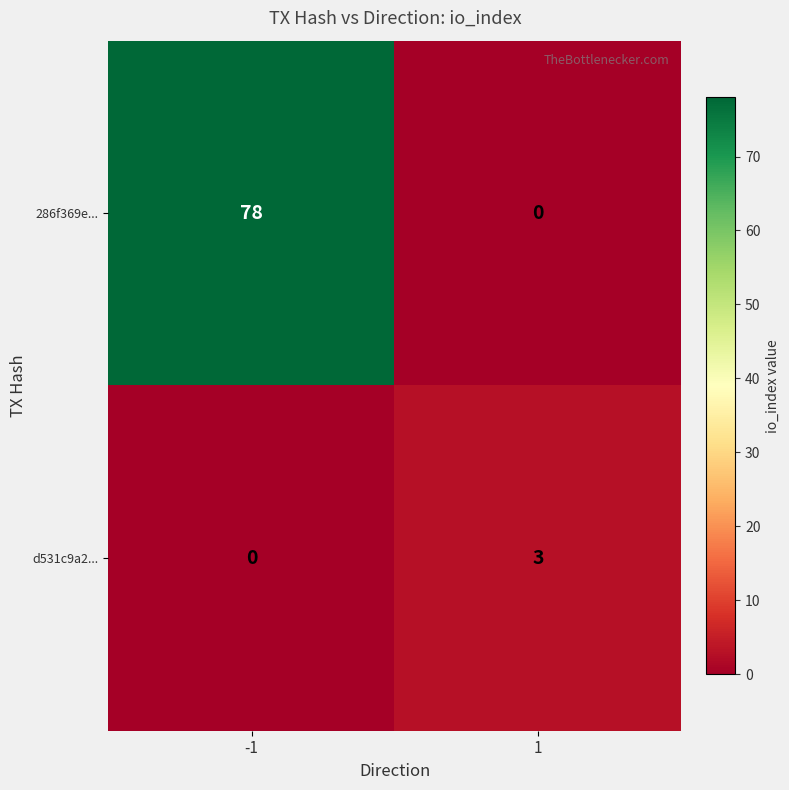

List the series in order of their overall mean, lowest first.

d531c9a2..., 286f369e...